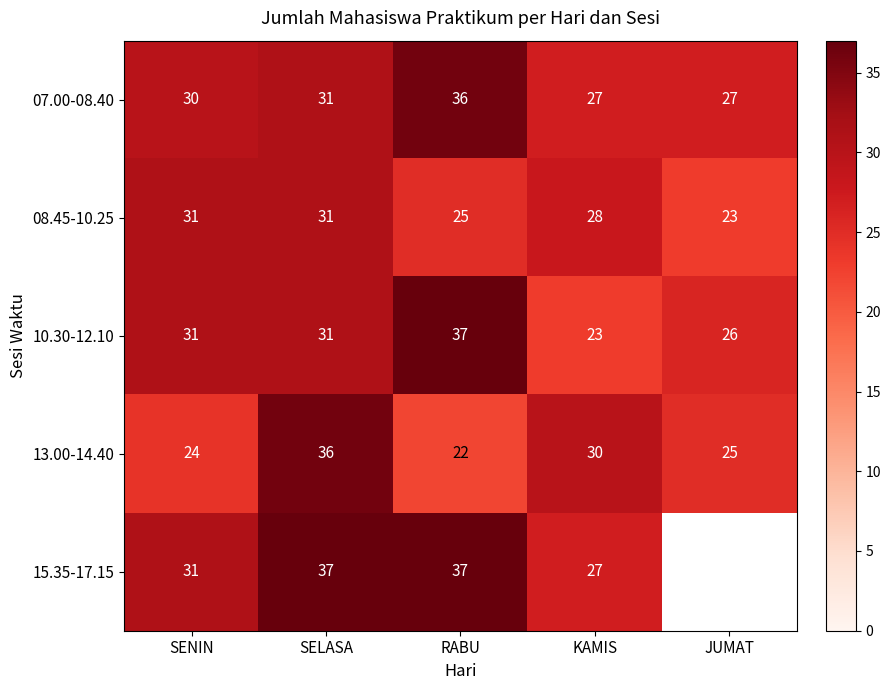

What is the sum of the 08.45-10.25 values at SENIN and JUMAT?

54